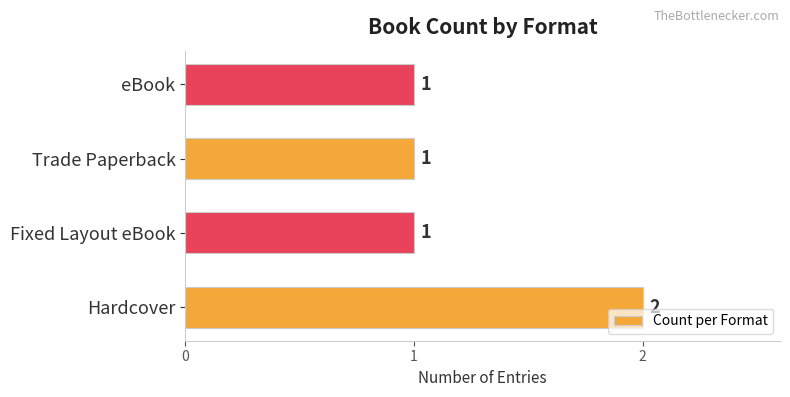

What is the minimum value shown in the chart?

1